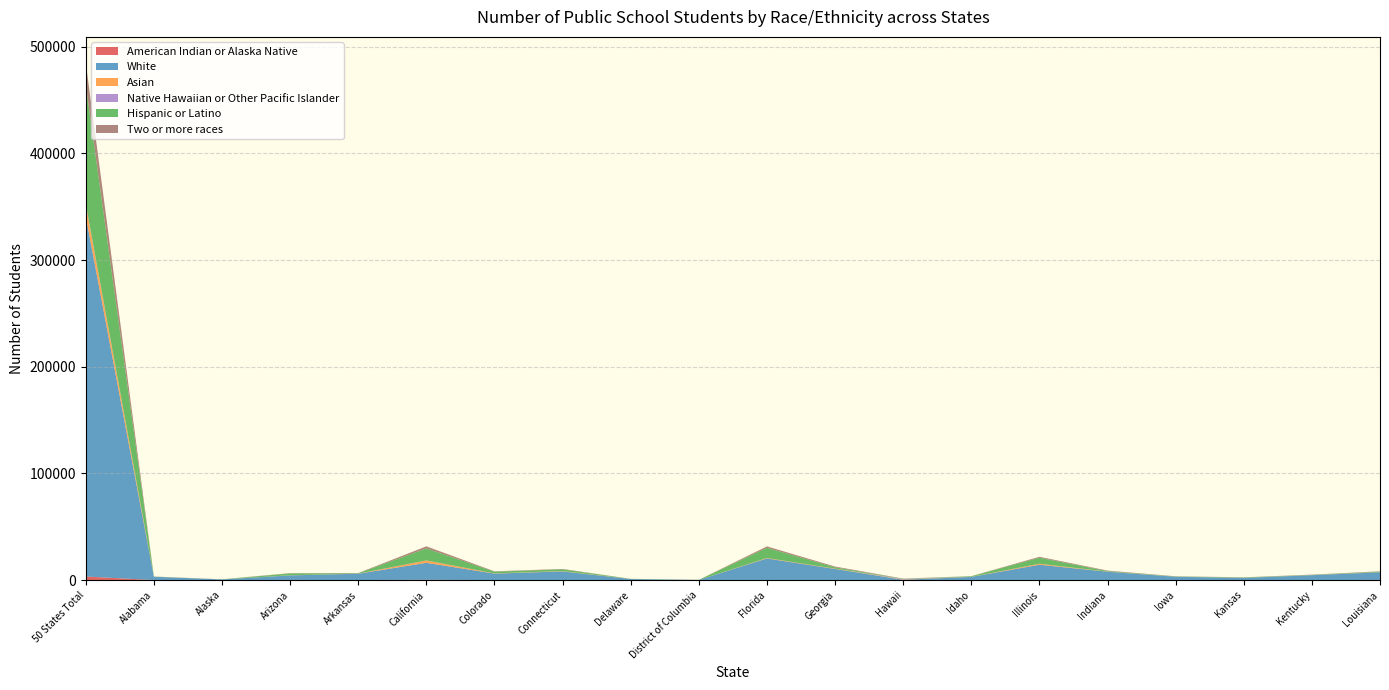

Reading left to right, list all the values displayed in this chart.

American Indian or Alaska Native: 3355	38	86	137	60	261	43	29	1	1	99	29	4	29	56	32	10	24	5	163
White: 337615	3087	527	4266	5901	15938	6031	8145	1000	153	20172	10445	303	2959	14333	7818	3135	2011	4621	7115
Asian: 10964	47	20	94	50	2131	202	278	25	10	397	293	275	45	904	88	55	38	62	52
Native Hawaiian or Other Pacific Islander: 1103	3	6	17	9	122	14	10	2	1	40	9	411	5	31	7	3	1	3	5
Hispanic or Latino: 111266	119	53	1728	398	11248	1588	1666	119	82	9551	1219	214	538	5661	503	219	390	206	555
Two or more races: 20764	74	82	302	213	1957	358	340	42	25	1334	700	212	126	857	472	156	154	224	339